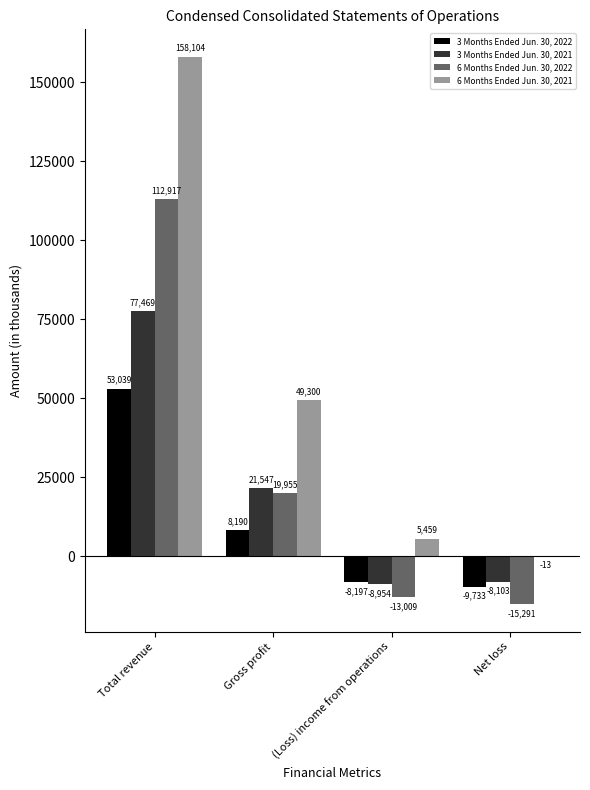

Which category has the highest value in the 3 Months Ended Jun. 30, 2022 series?

Total revenue